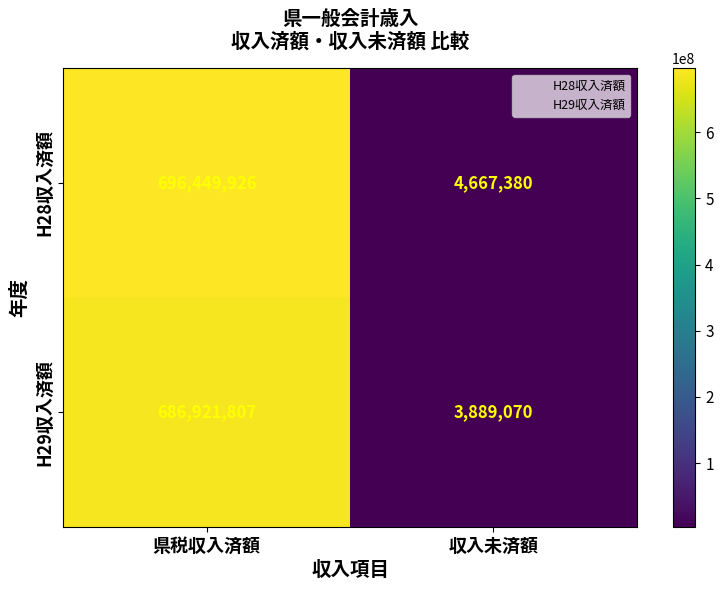

Is it true that H28収入済額 equals 4667380 at 収入未済額?

True